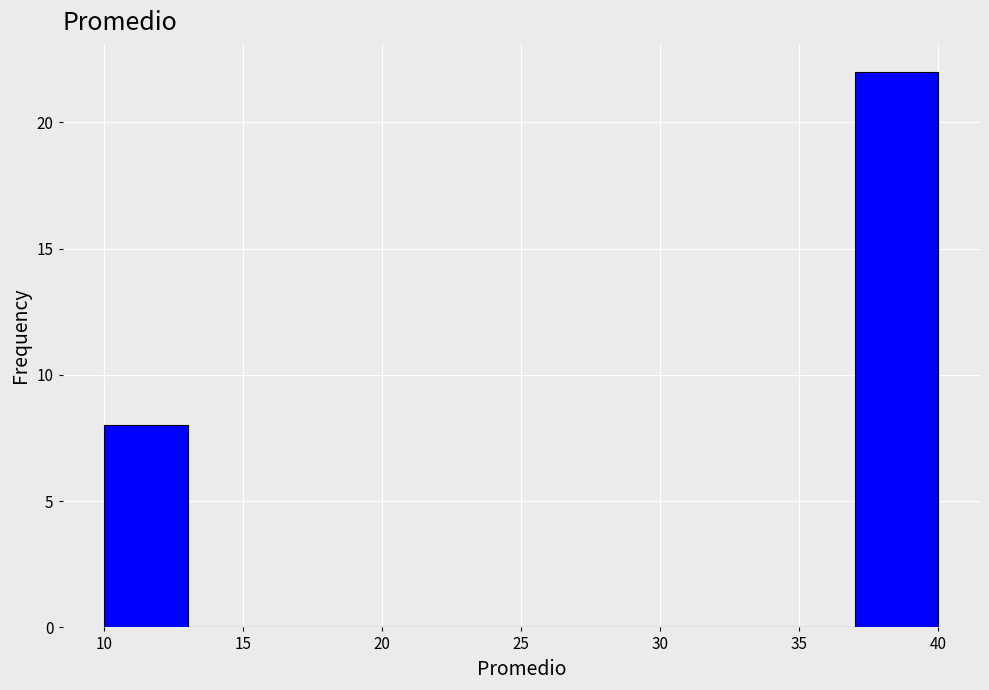

What is the height of the bar covering 10 to 13 on the x-axis? The values are not printed on the chart, so give them approximately, as read against the axis.

8